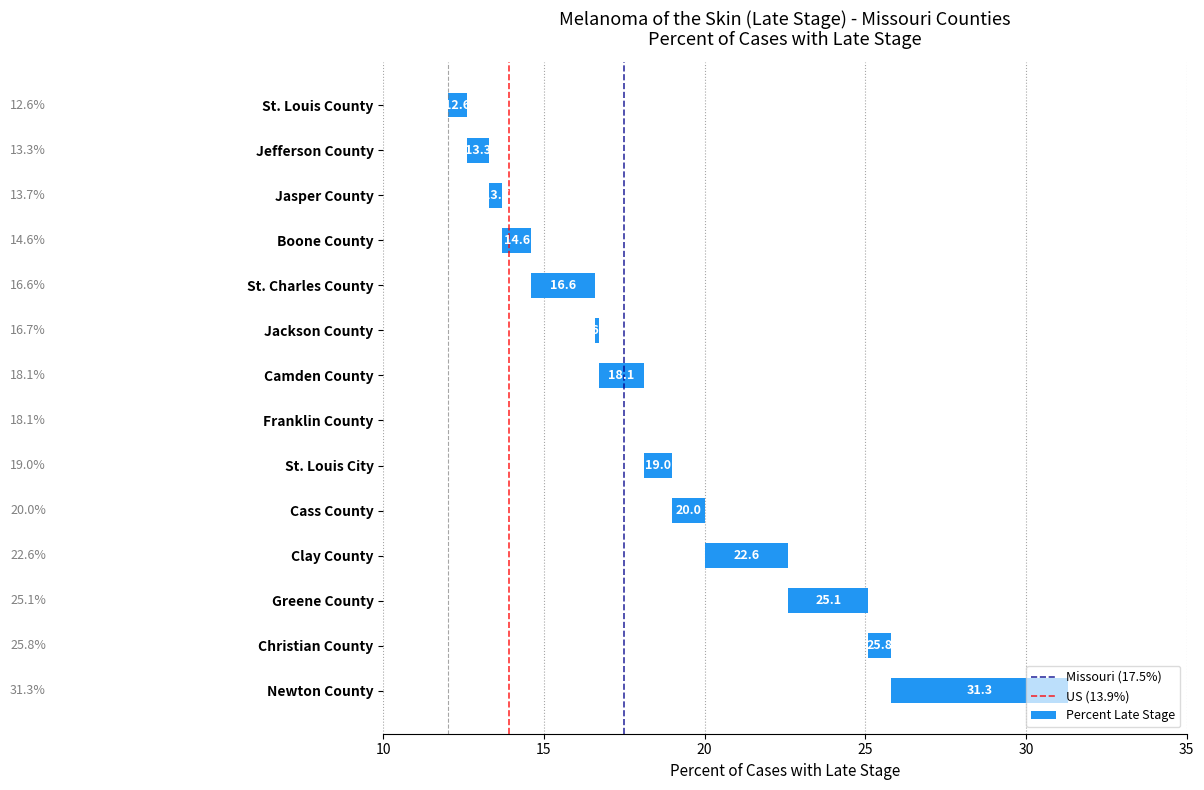

True or false: Missouri (17.5%) has a value of 0 at 10.

True